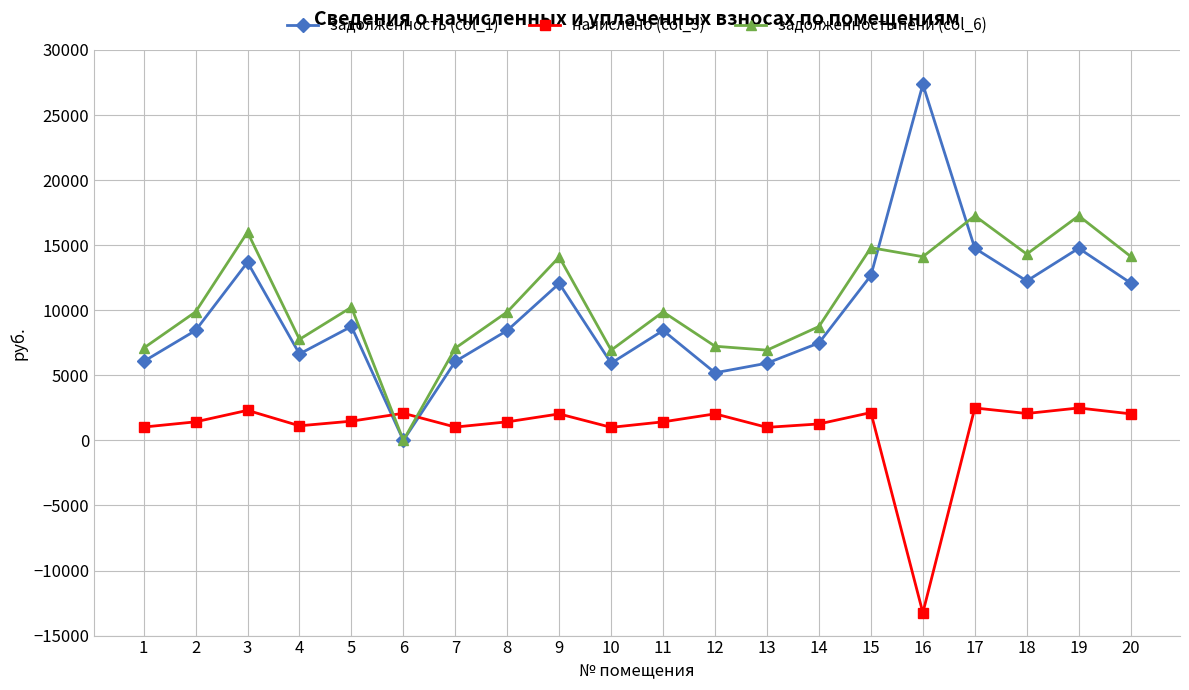

Which series ends up on top after the final intersection of задолженность пени (col_6) and задолженность (col_1)?

задолженность пени (col_6)